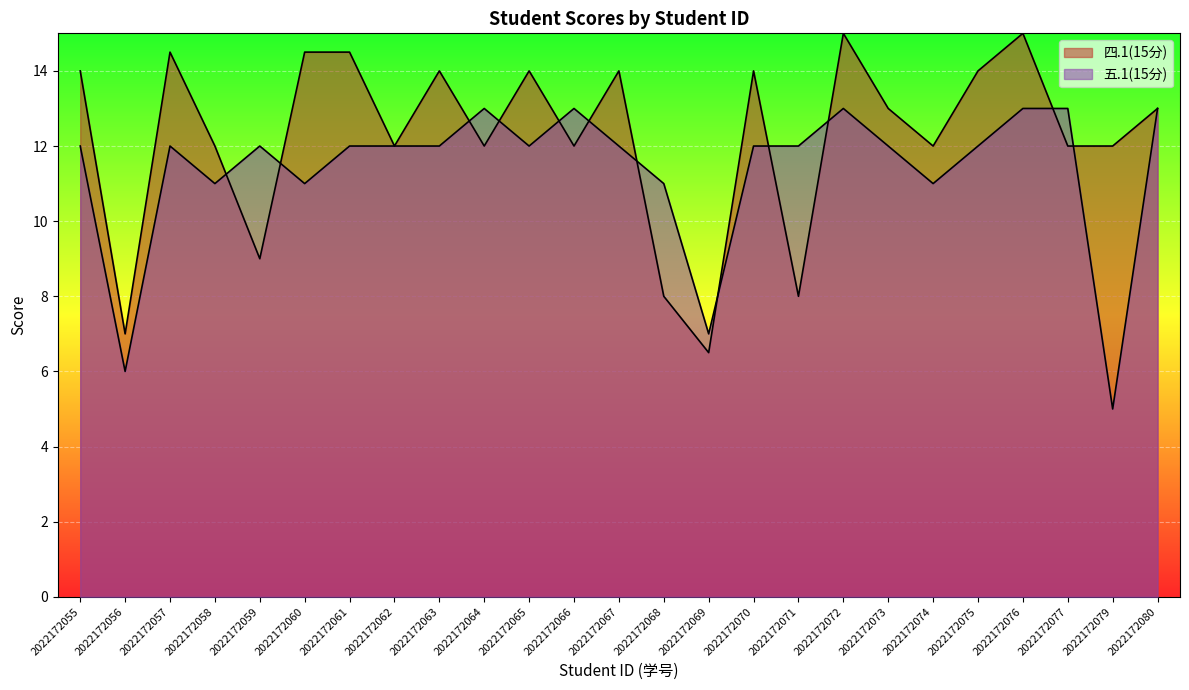

Does the chart display data point markers on the line(s)?

No